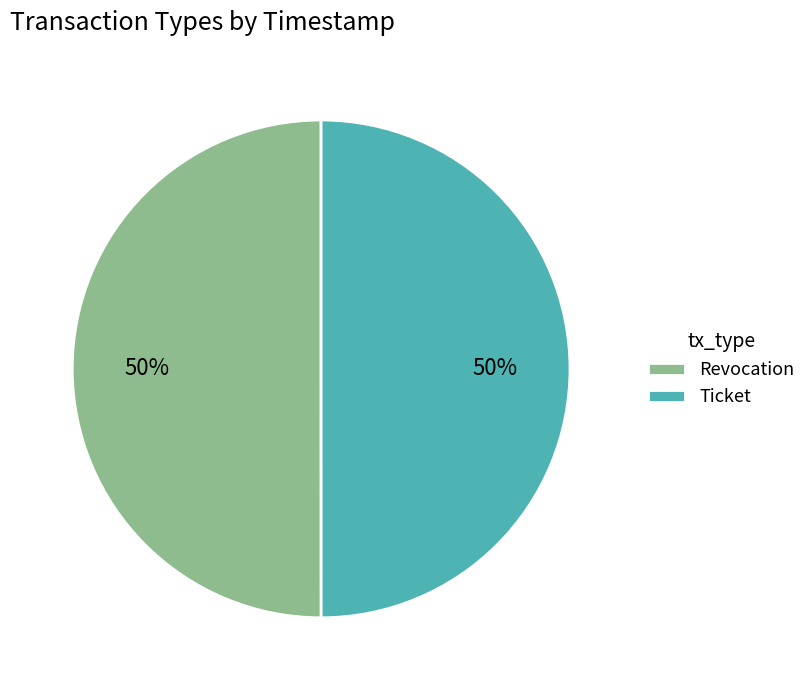

To the nearest percent, what is the average slice percentage?

50%